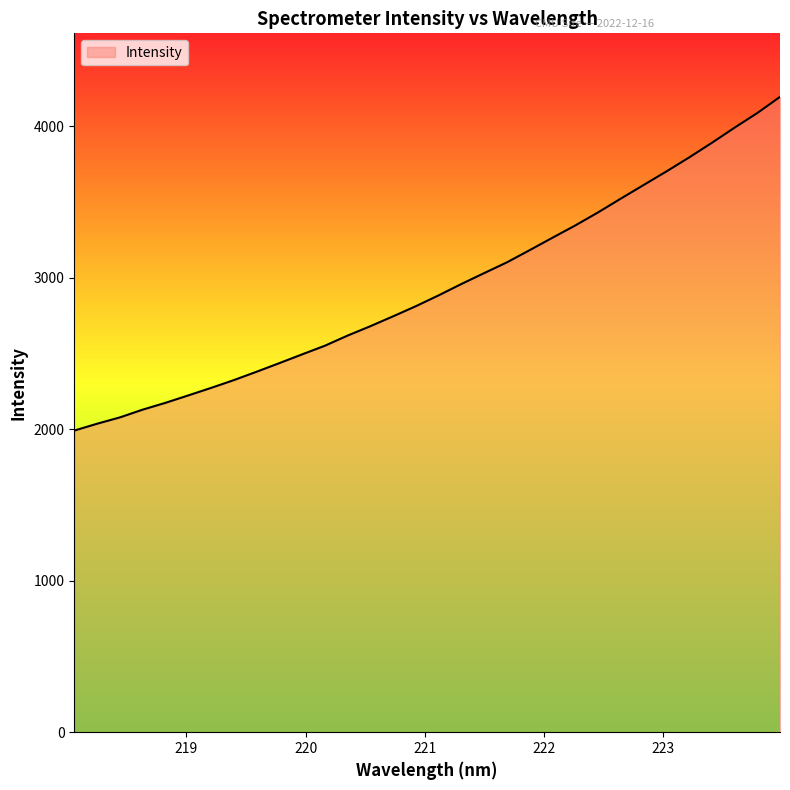

Reading left to right, list all the values displayed in this chart.

1991.6	2036.8	2078.5	2129.7	2174.7	2223.6	2273.1	2324.7	2380.1	2436.9	2494.8	2551.9	2619.1	2681.0	2746.3	2813.2	2884.8	2959.8	3031.7	3102.7	3183.4	3265.2	3346.1	3432.2	3523.2	3612.7	3702.1	3794.7	3891.2	3991.4	4088.1	4195.0